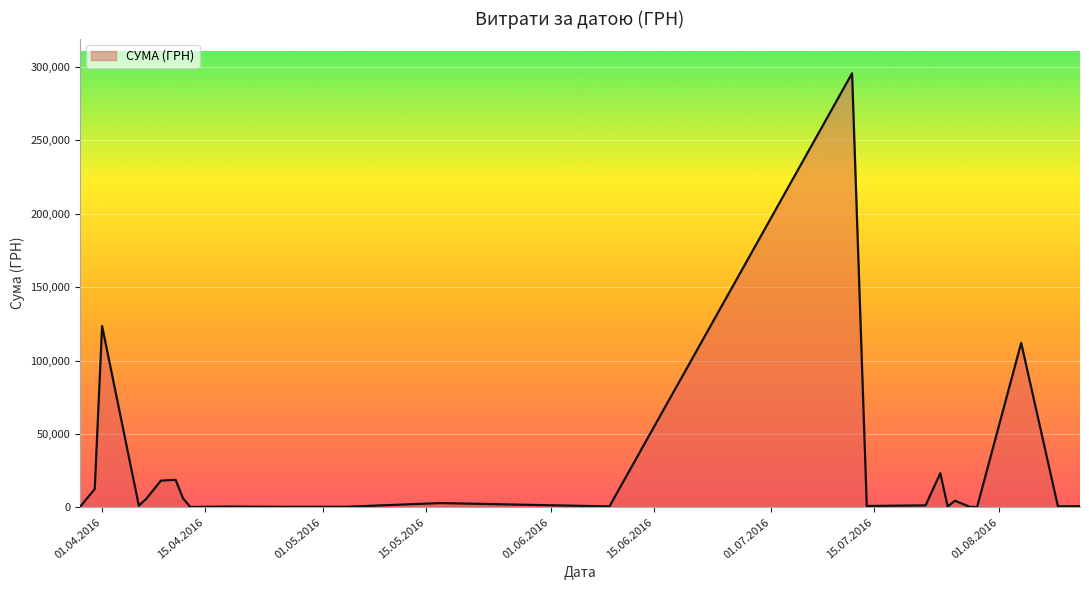

What is the difference between the maximum and minimum values?

295540.8